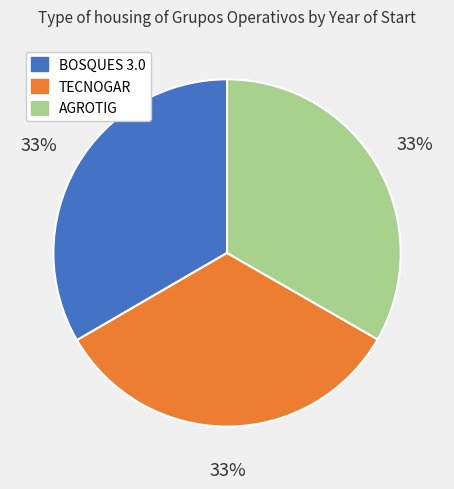

What is the ratio of the value at TECNOGAR to the value at AGROTIG?

1.0